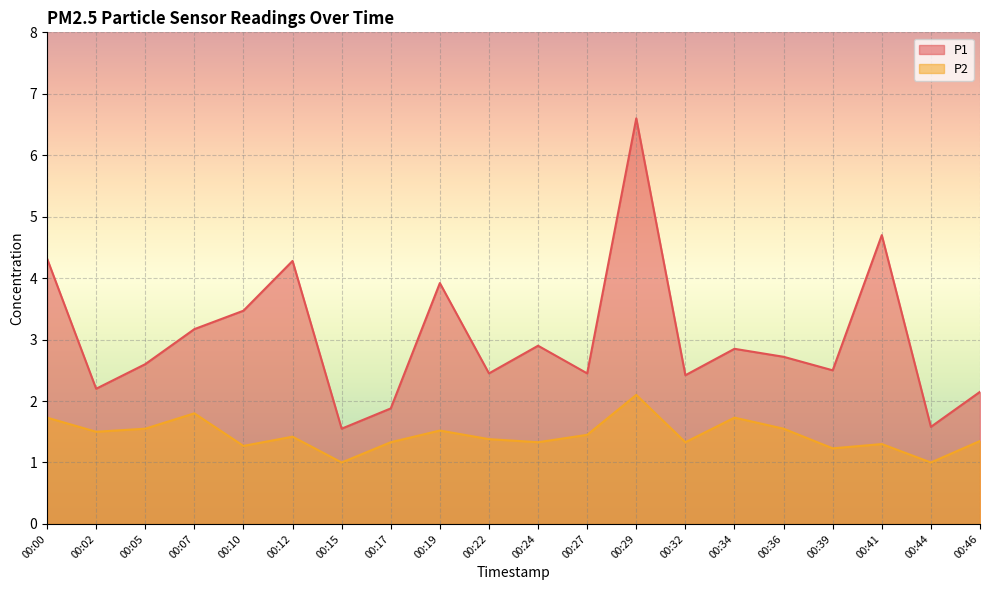

True or false: P1 and P2 cross at least once.

False